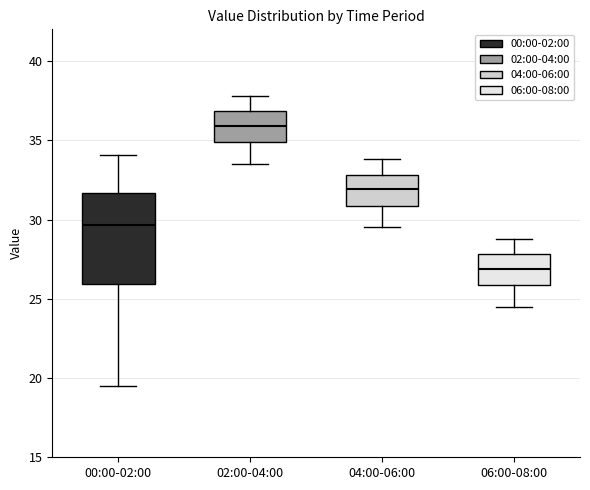

Which box has the lowest median line?

06:00-08:00